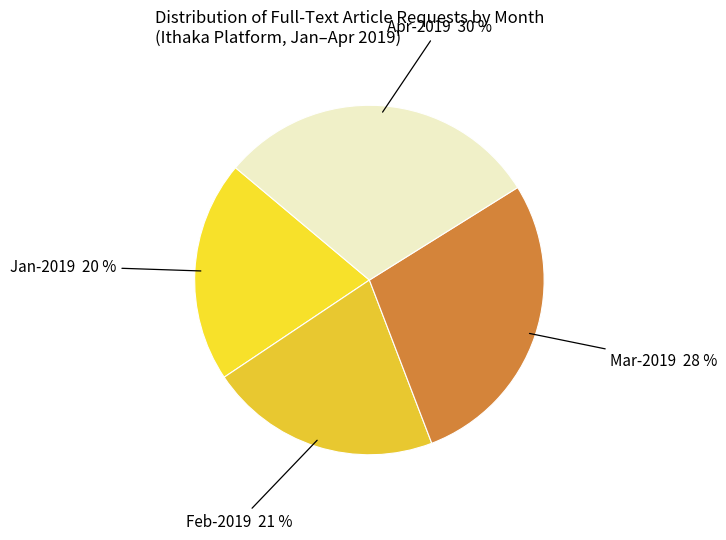

How many slices are in this pie chart?

4